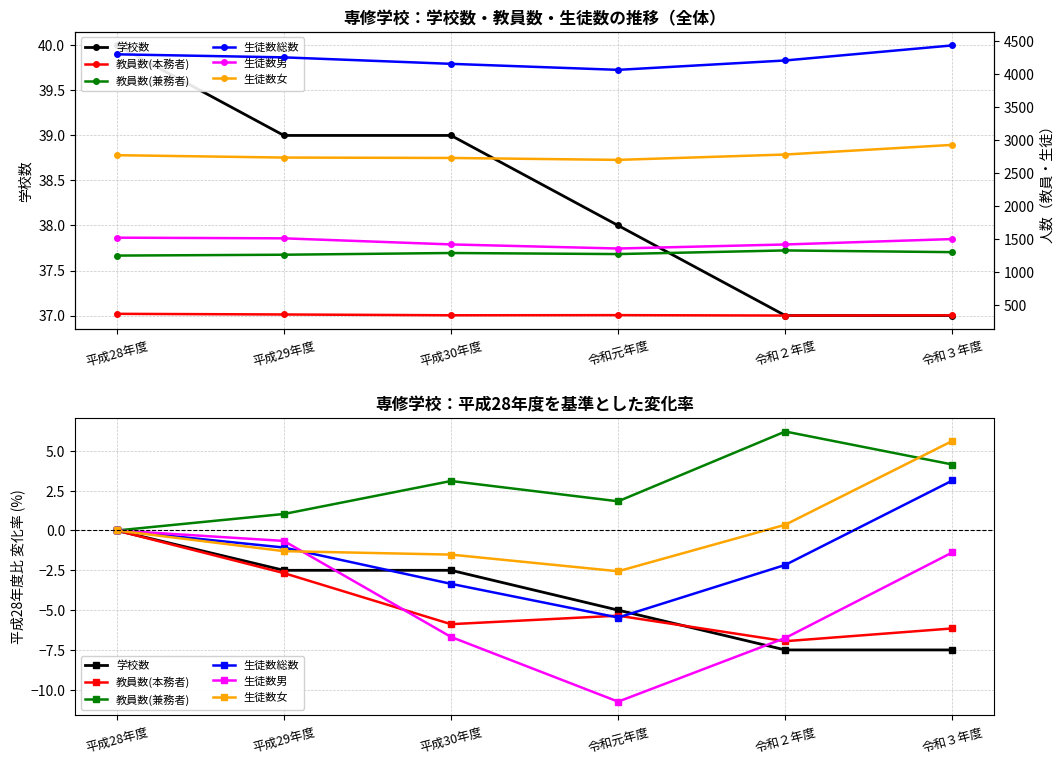

What is the lowest value of the 教員数(兼務者) series?

1255.0